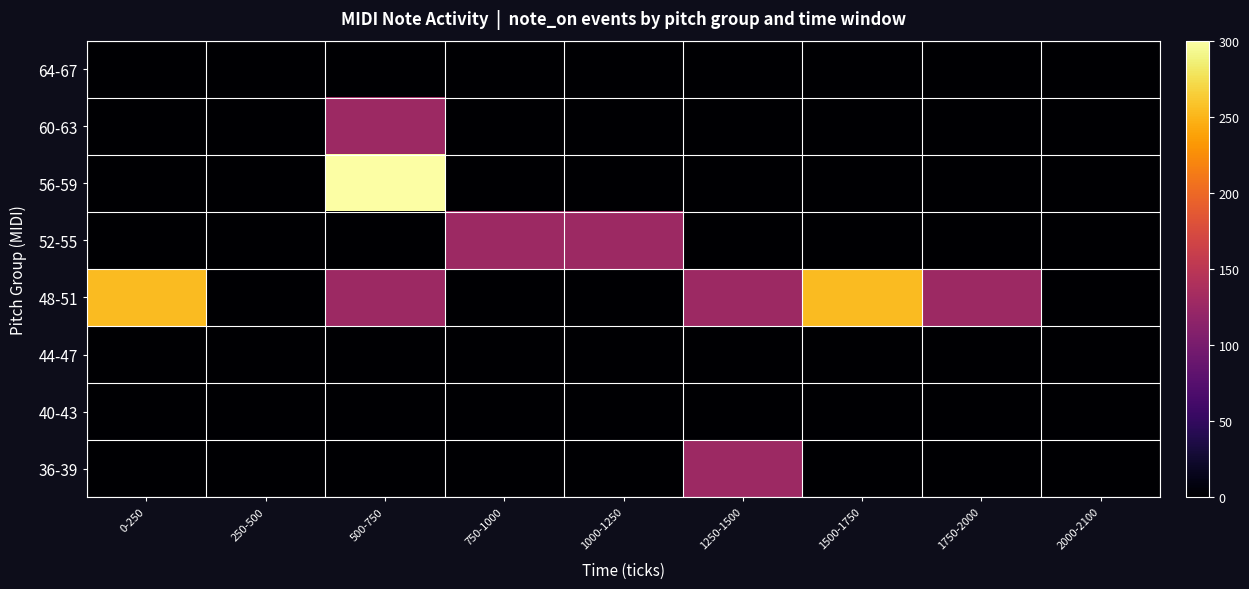

Between 0-250 and 1750-2000, which is larger?

0-250